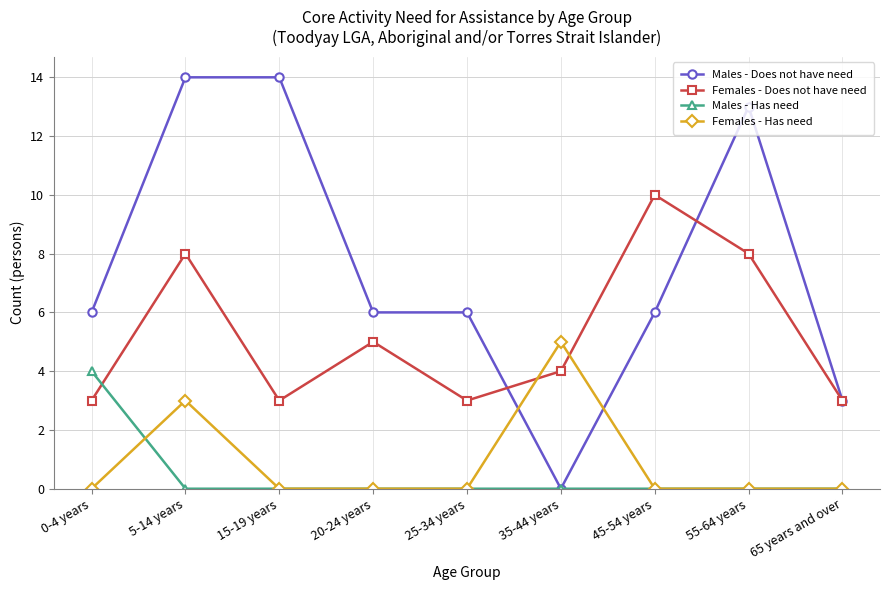

At 5-14 years, list the series in order from largest to smallest.

Males - Does not have need, Females - Does not have need, Females - Has need, Males - Has need